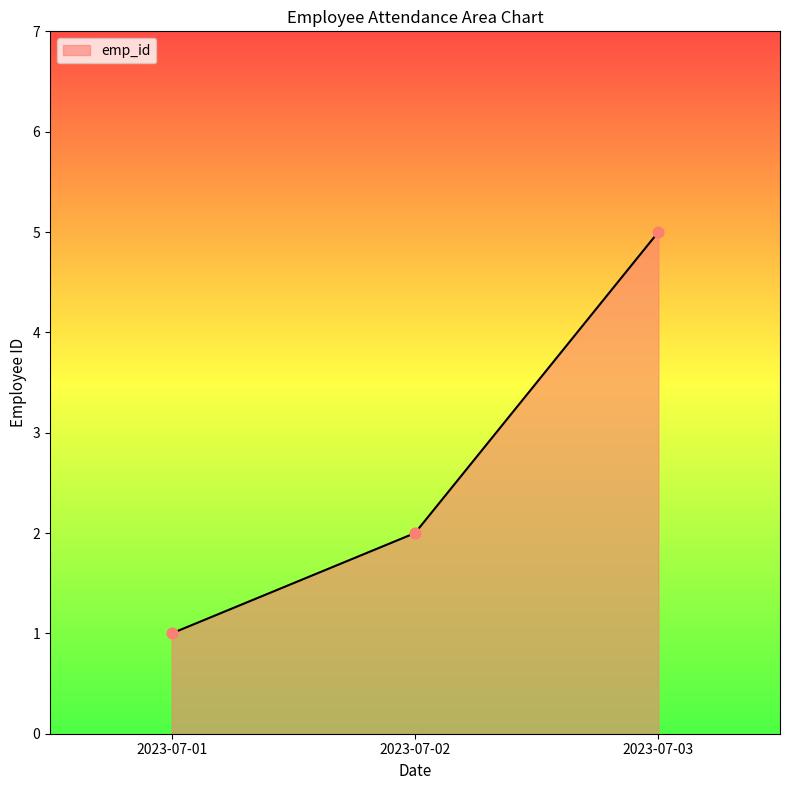

What is the ratio of the value at 2023-07-02 to the value at 2023-07-01?

2.0